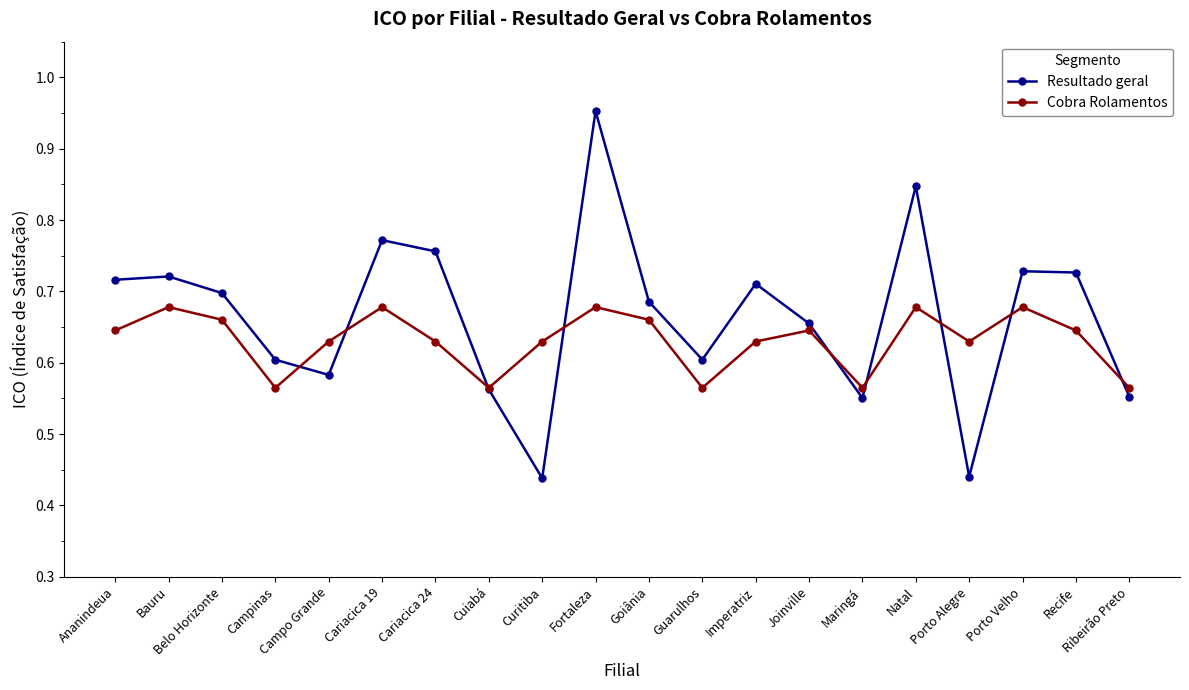

Which category has the highest value in the Resultado geral series?

Fortaleza